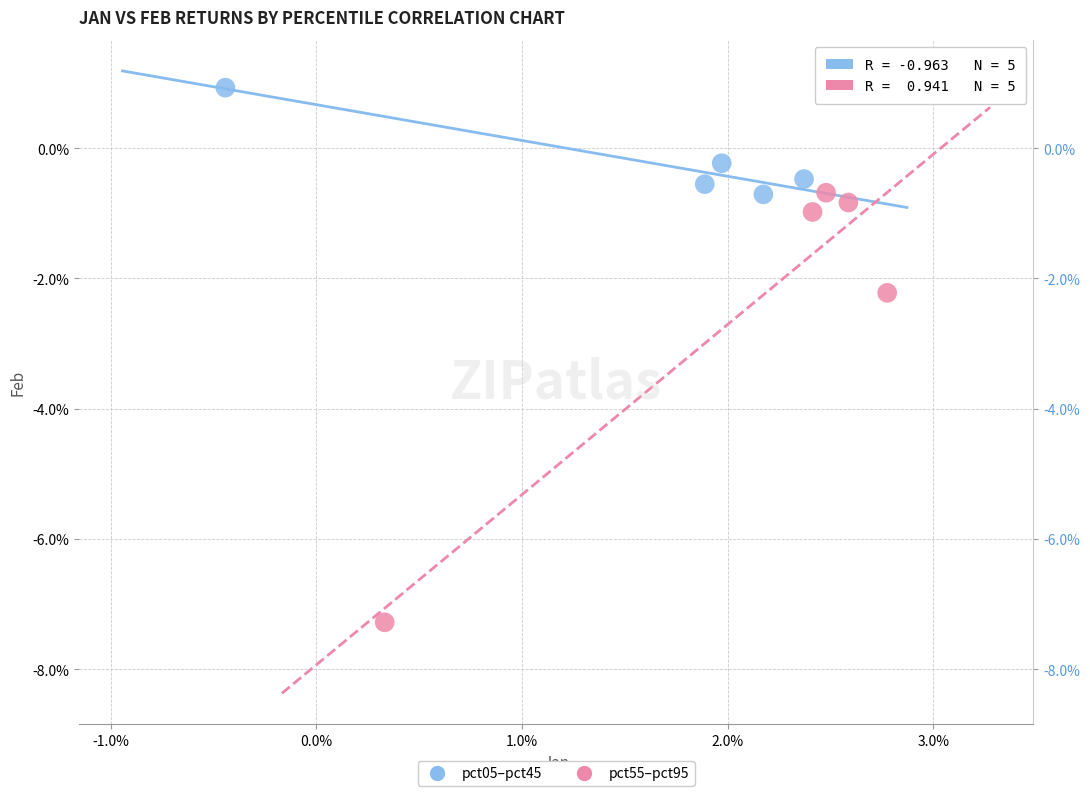

Which series has the widest spread of Y values?

pct55–pct95